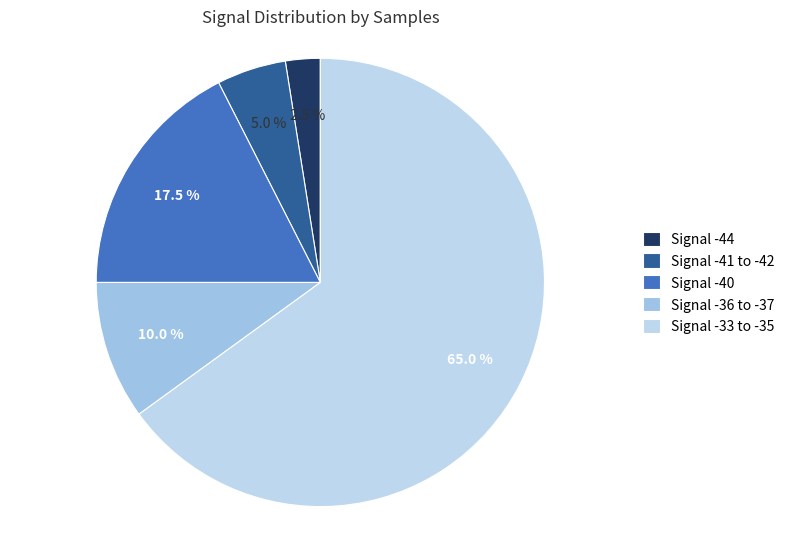

How many slices are in this pie chart?

5